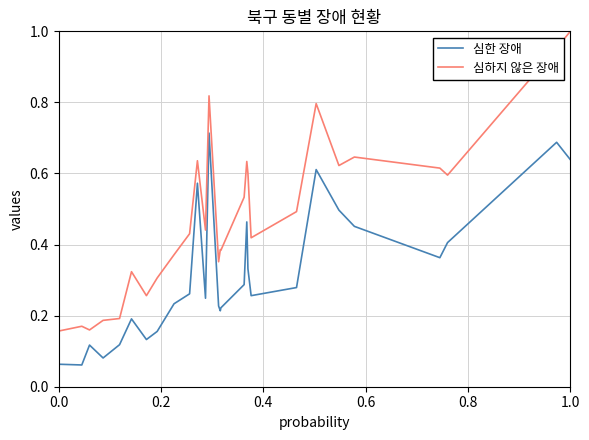

Rank the series by their average value, from lowest to highest.

심한 장애, 심하지 않은 장애